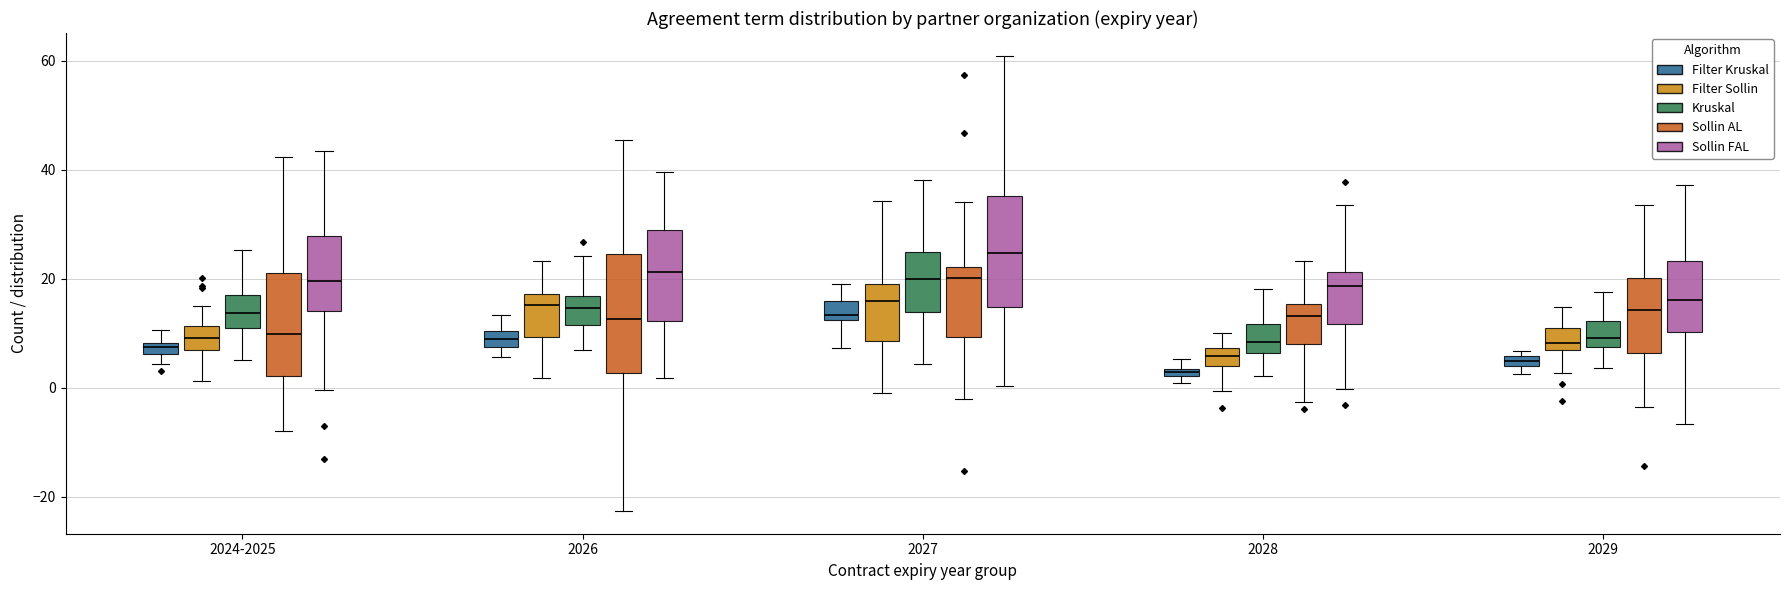

Where is the upper edge of the box for 2029 (Filter Kruskal) on the y-axis? The values are not printed on the chart, so give them approximately, as read against the axis.

6